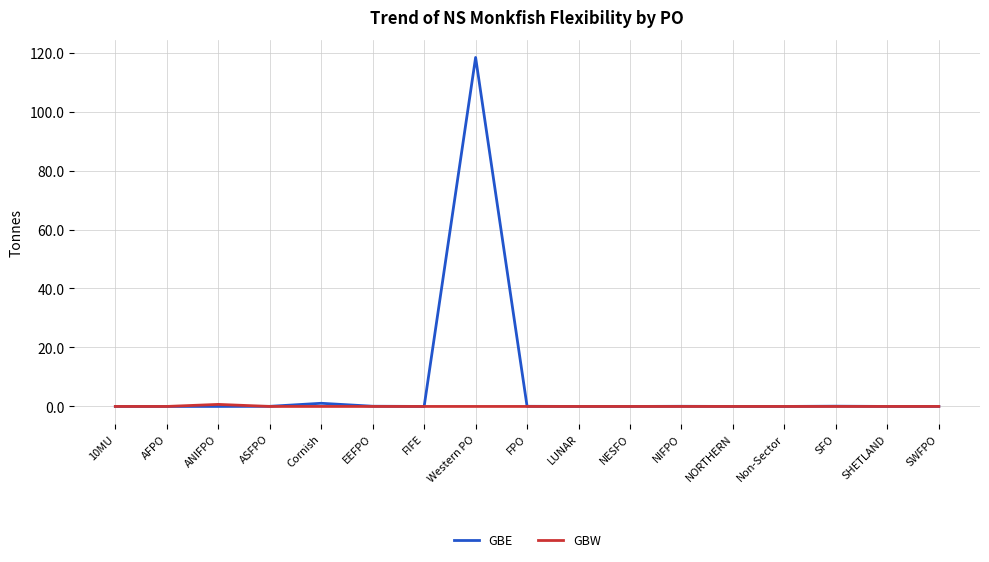

The value of GBW at ASFPO is 0.0. True or false?

True